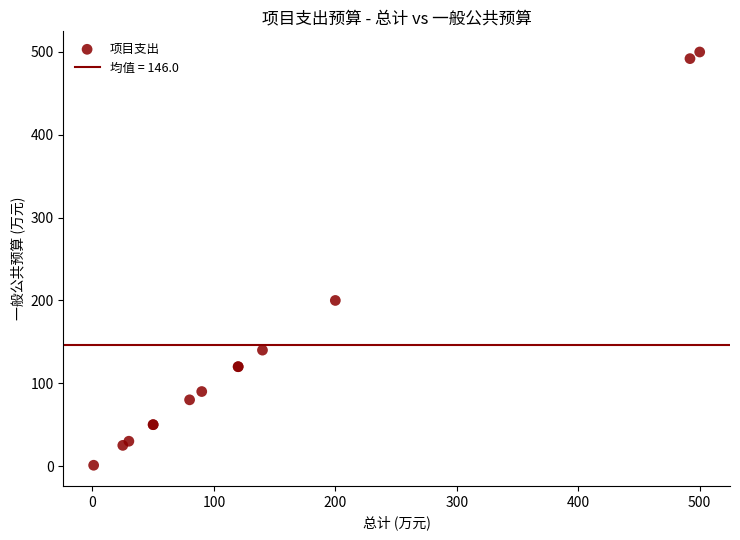

What Y value in the scatter plot is closest to 250?

200